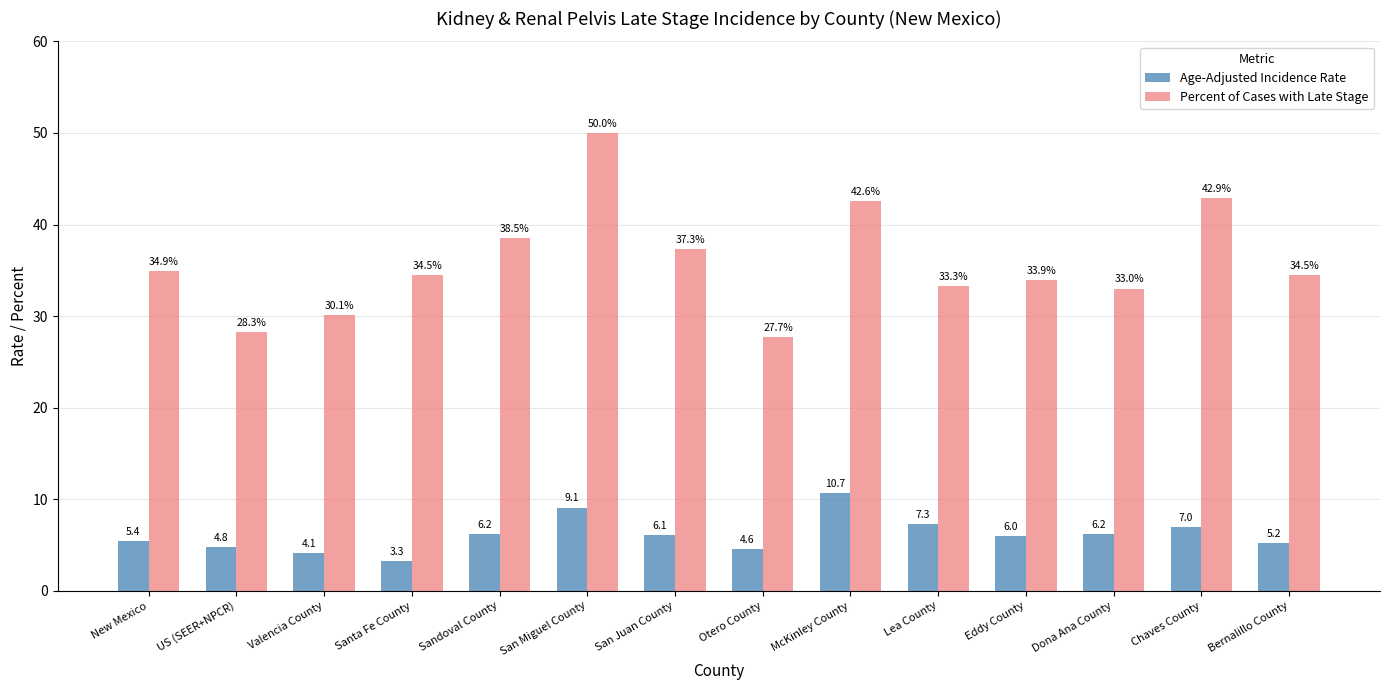

List the series in order of their overall mean, lowest first.

Age-Adjusted Incidence Rate, Percent of Cases with Late Stage